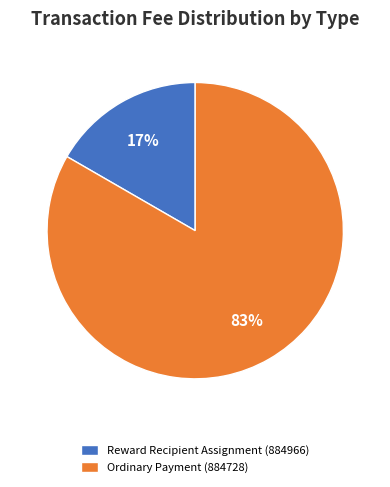

Which slice is the smallest?

Reward Recipient Assignment (884966)